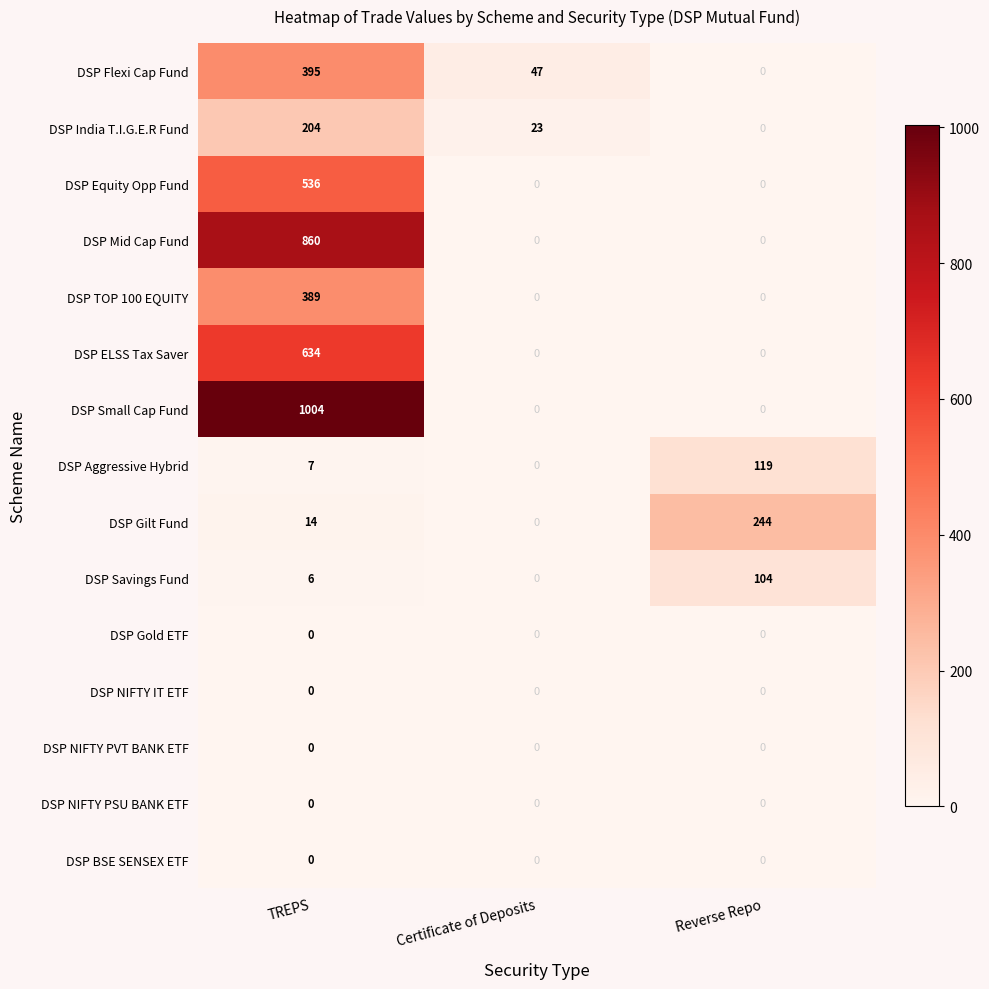

What is the sum of all DSP India T.I.G.E.R Fund values?

227